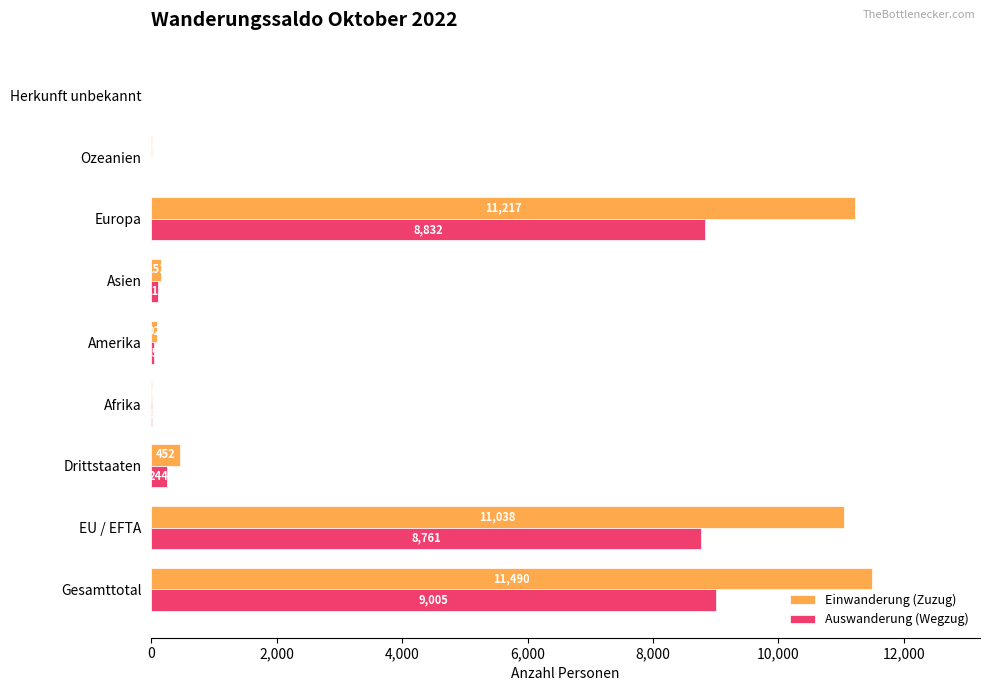

The value of Einwanderung (Zuzug) at Ozeanien is 10. True or false?

True